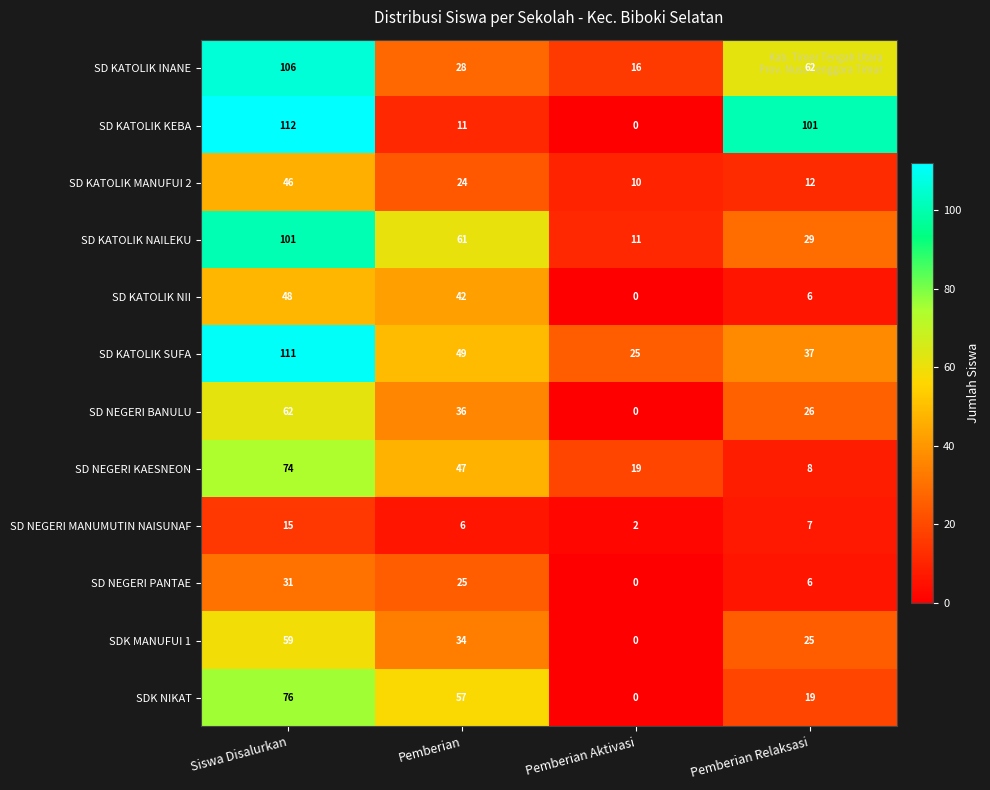

Which series changed the most between Siswa Disalurkan and Pemberian Aktivasi?

SD KATOLIK KEBA